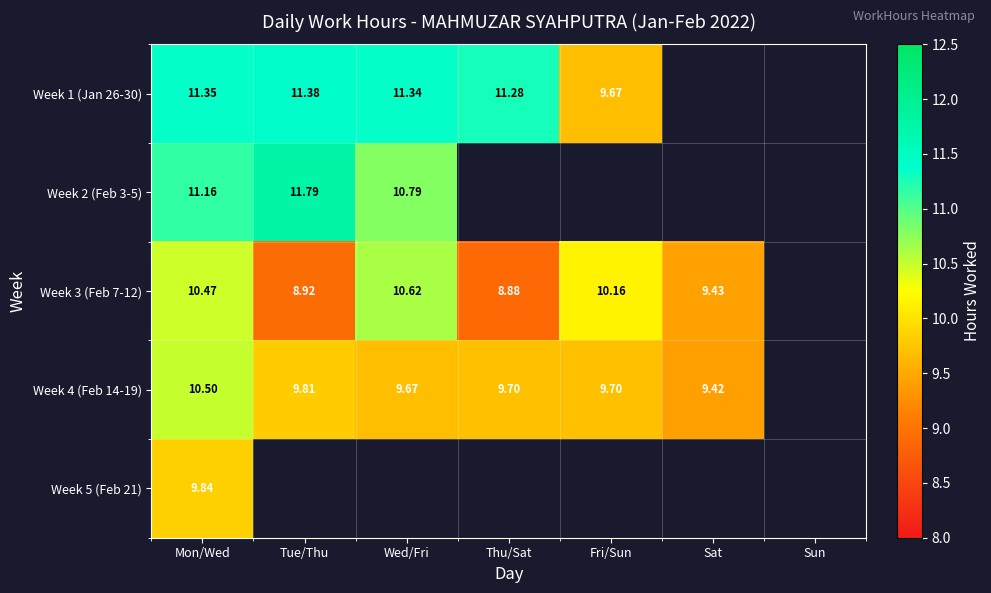

Which category has the lowest value across all series?

Thu/Sat